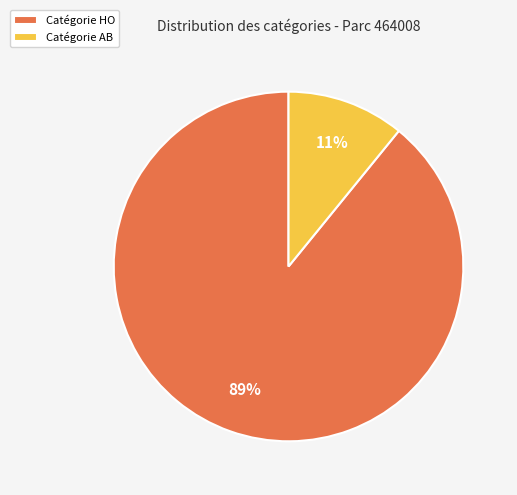

What is the largest slice in the pie chart?

Catégorie HO